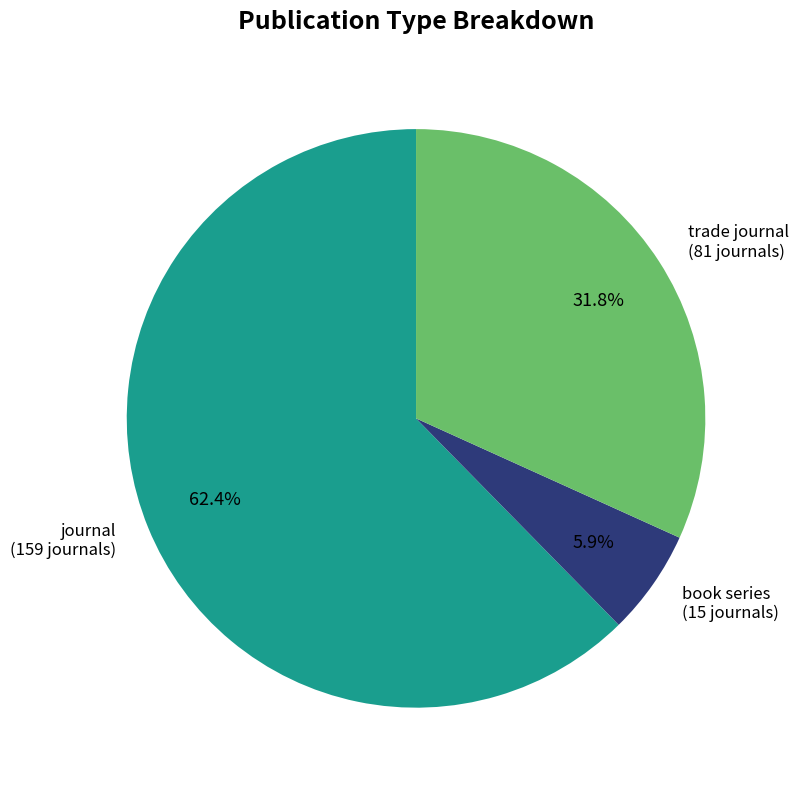

Does any single category account for the majority?

Yes